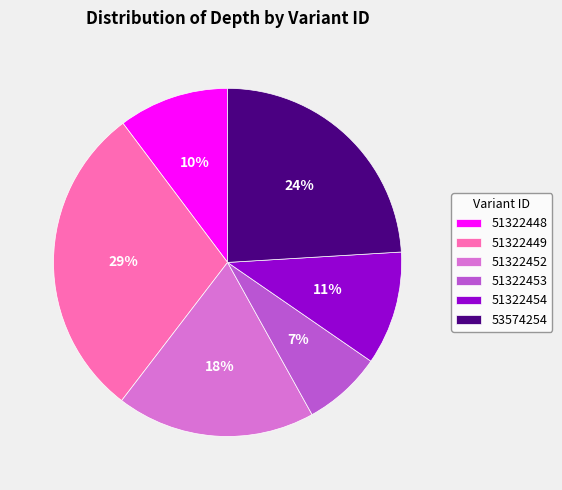

Does 51322453 represent more than half of the total?

No